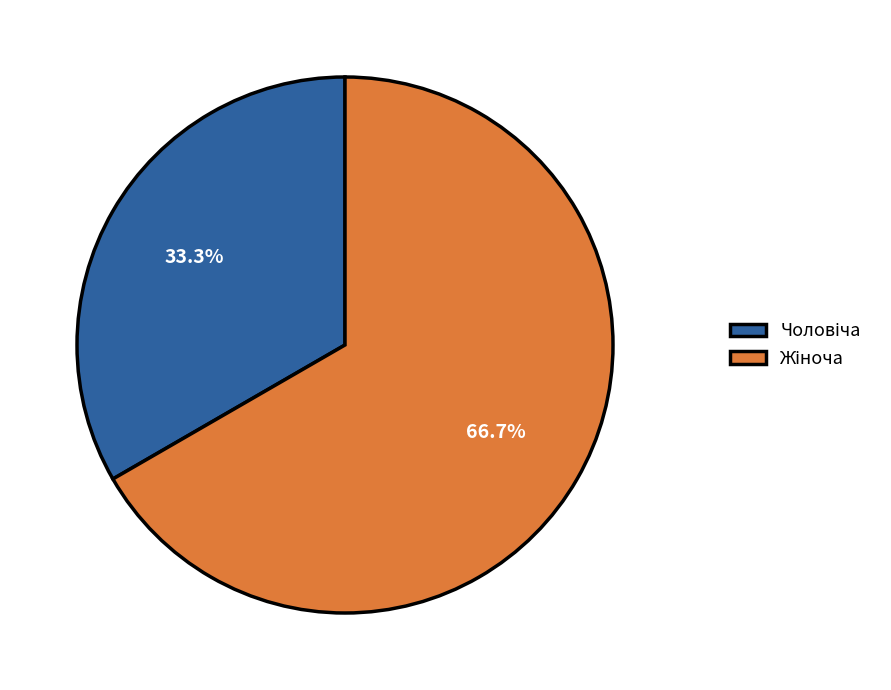

Does any single category account for the majority?

Yes